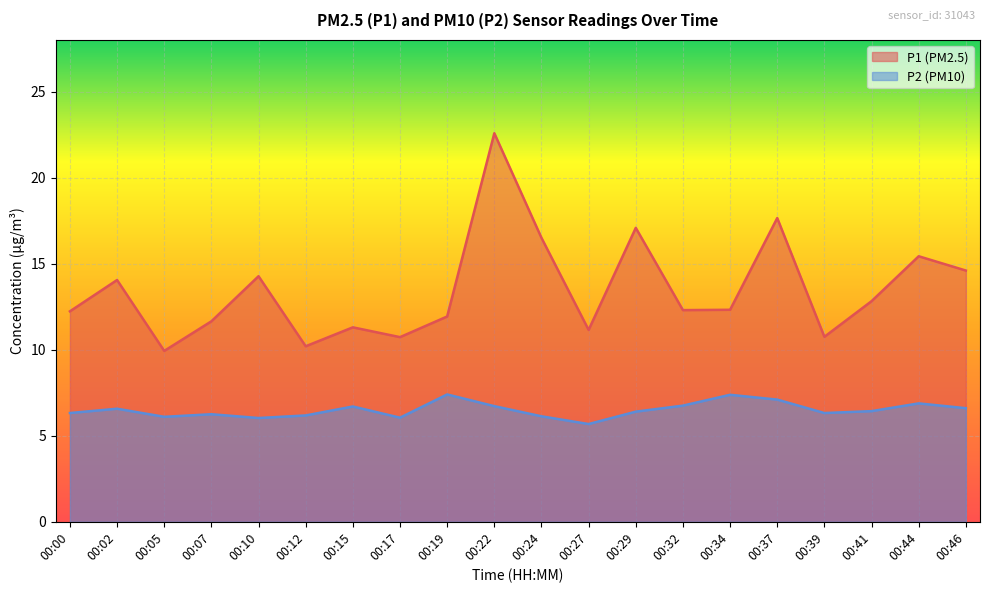

What are all the series names shown in the legend?

P1 (PM2.5), P2 (PM10)